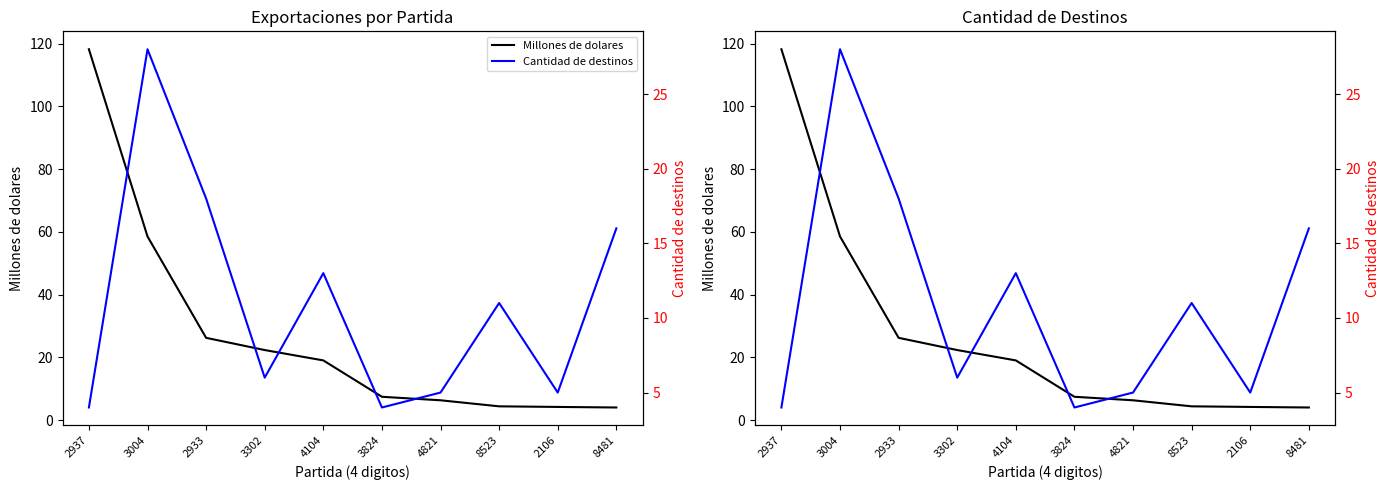

What is the label of the 5th point from the left?

4104